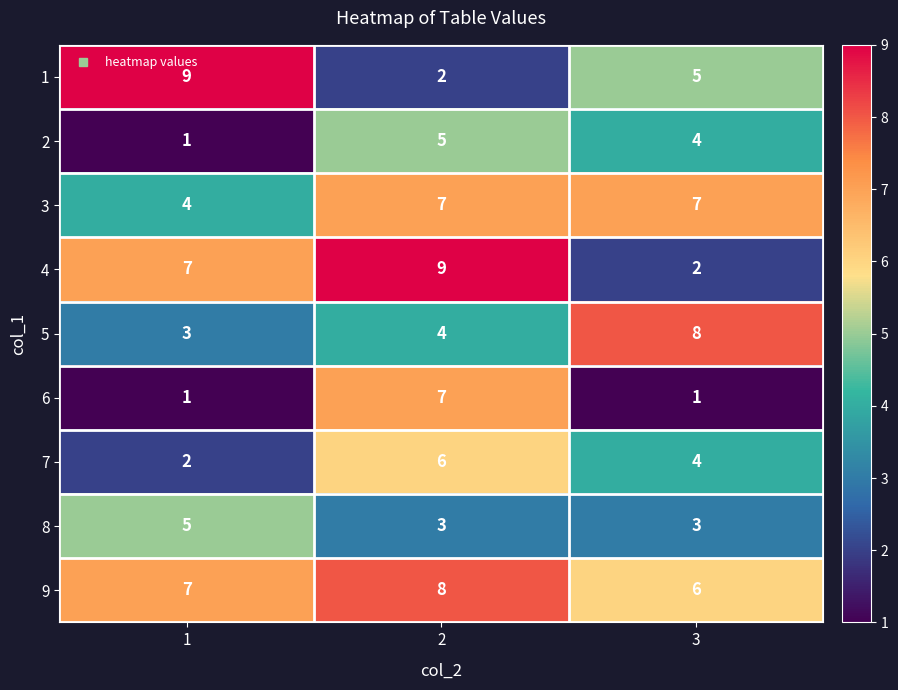

Rank the categories by 1 value from highest to lowest.

1, 3, 2